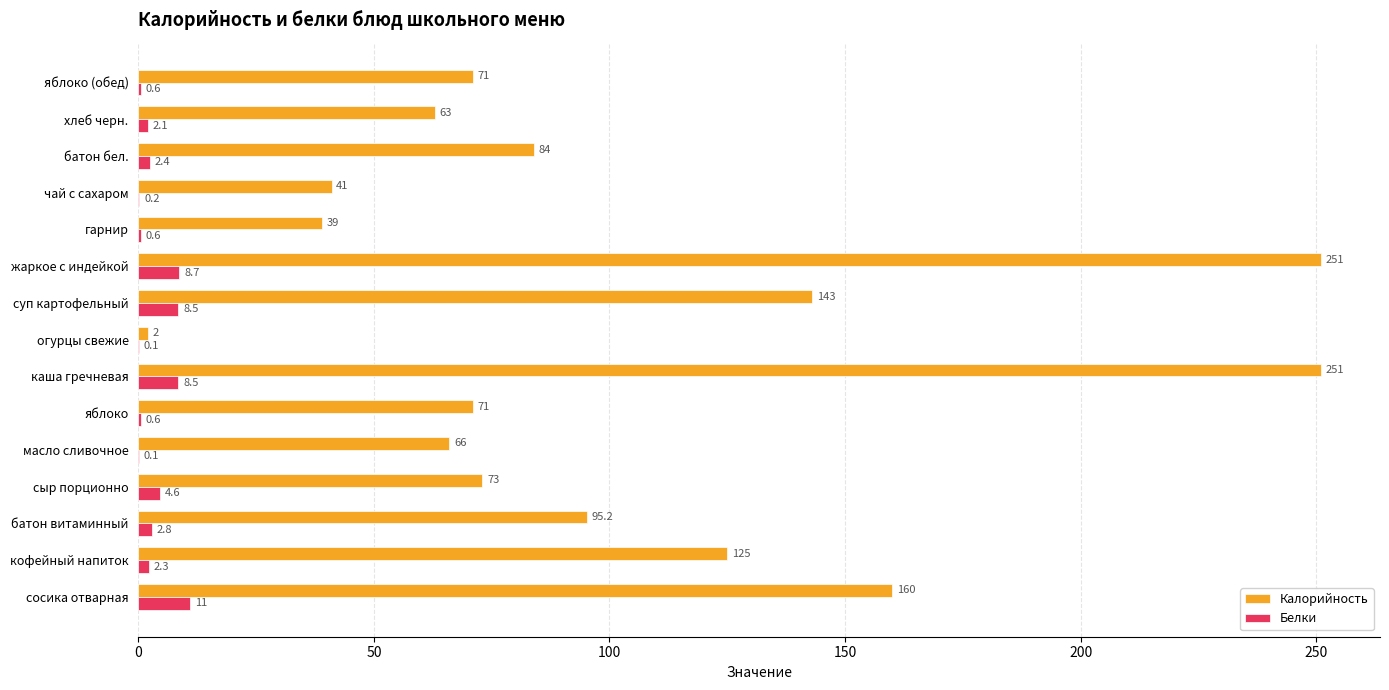

Is it true that Белки equals 0.6 at гарнир?

True